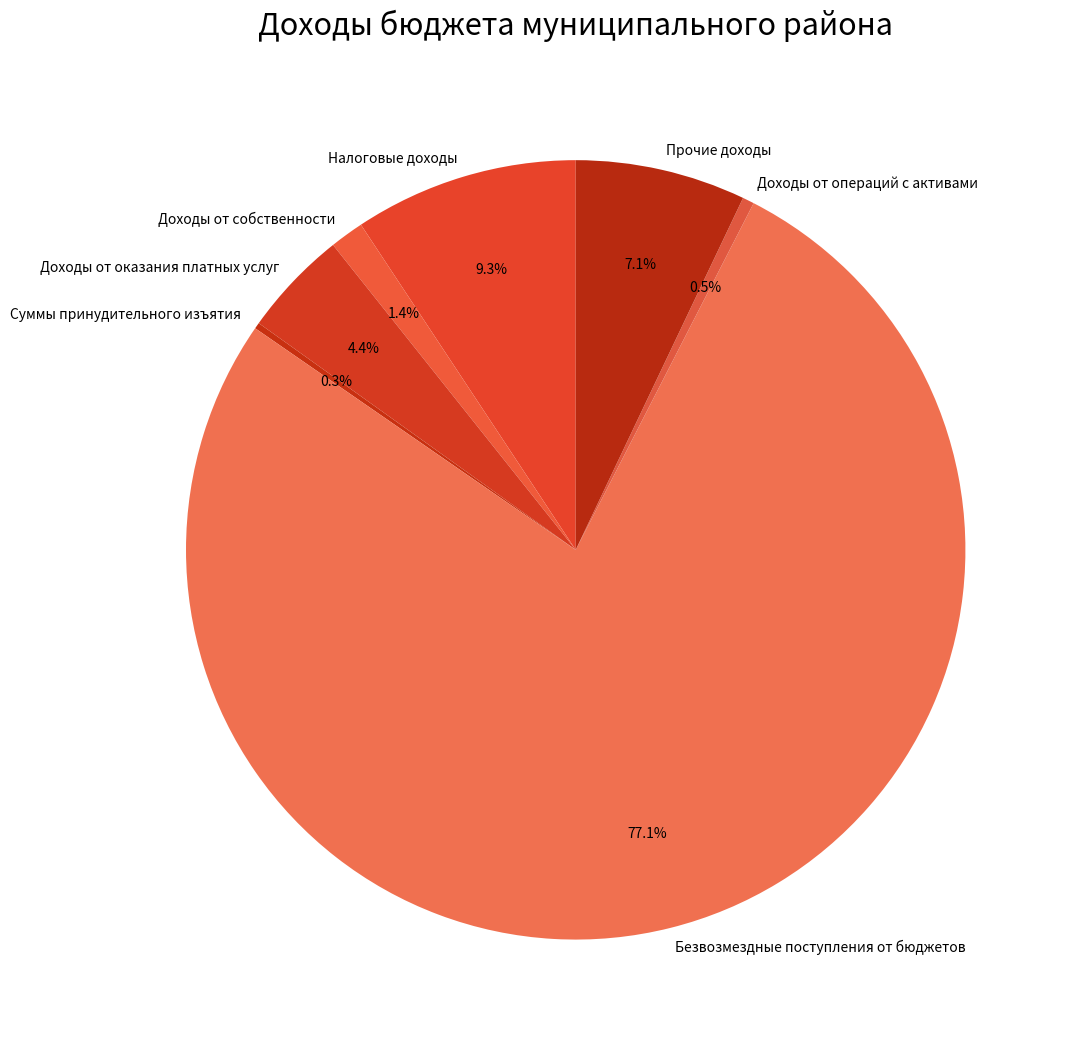

Which slice is the largest?

Безвозмездные поступления от бюджетов